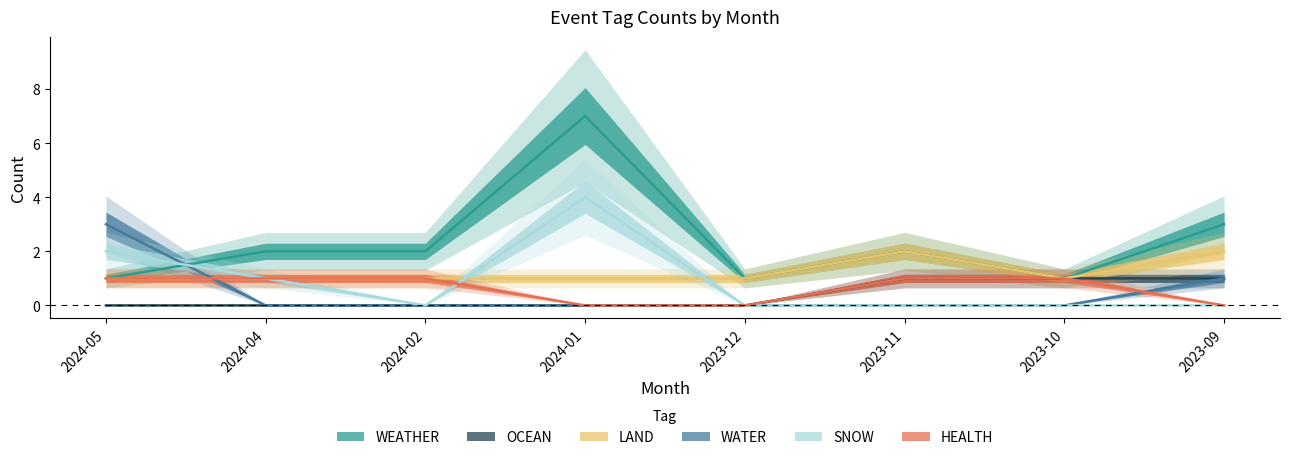

True or false: WEATHER and HEALTH cross at least once.

False